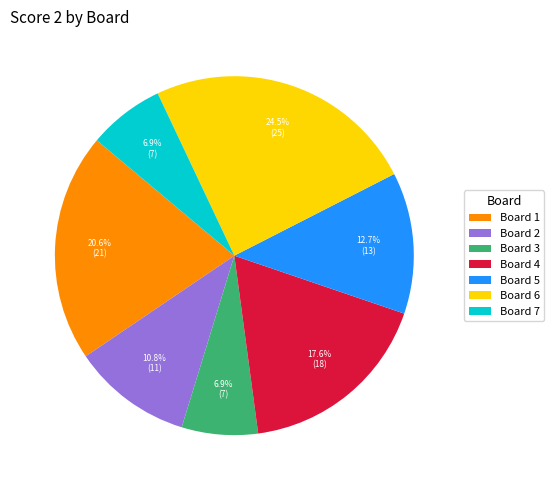

Which slice is the largest?

Board 6